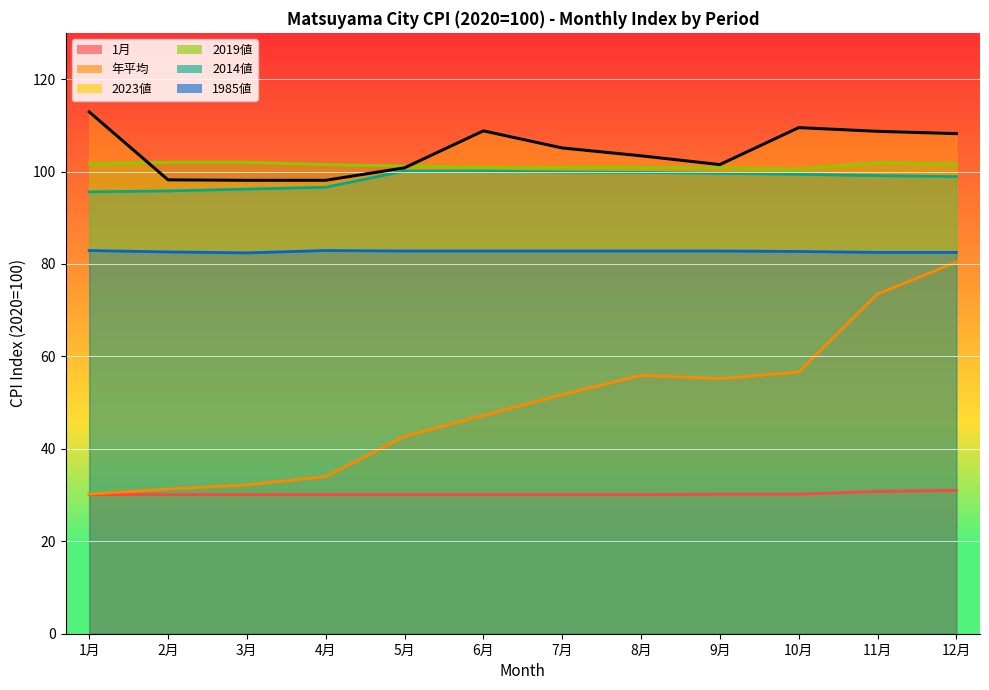

What is the average value?

30.2